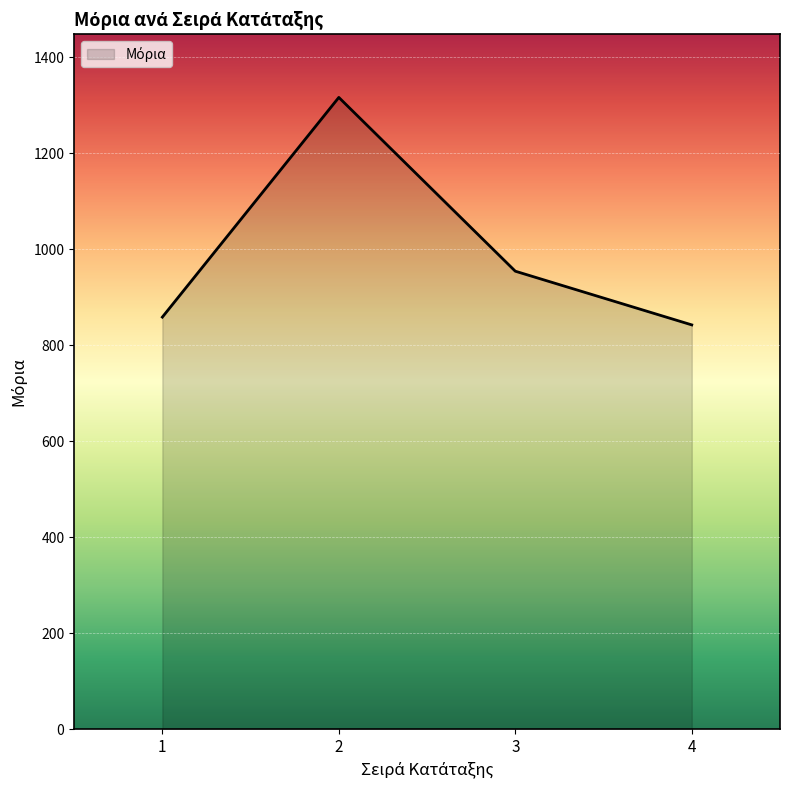

Between 2 and 4, which is larger?

2